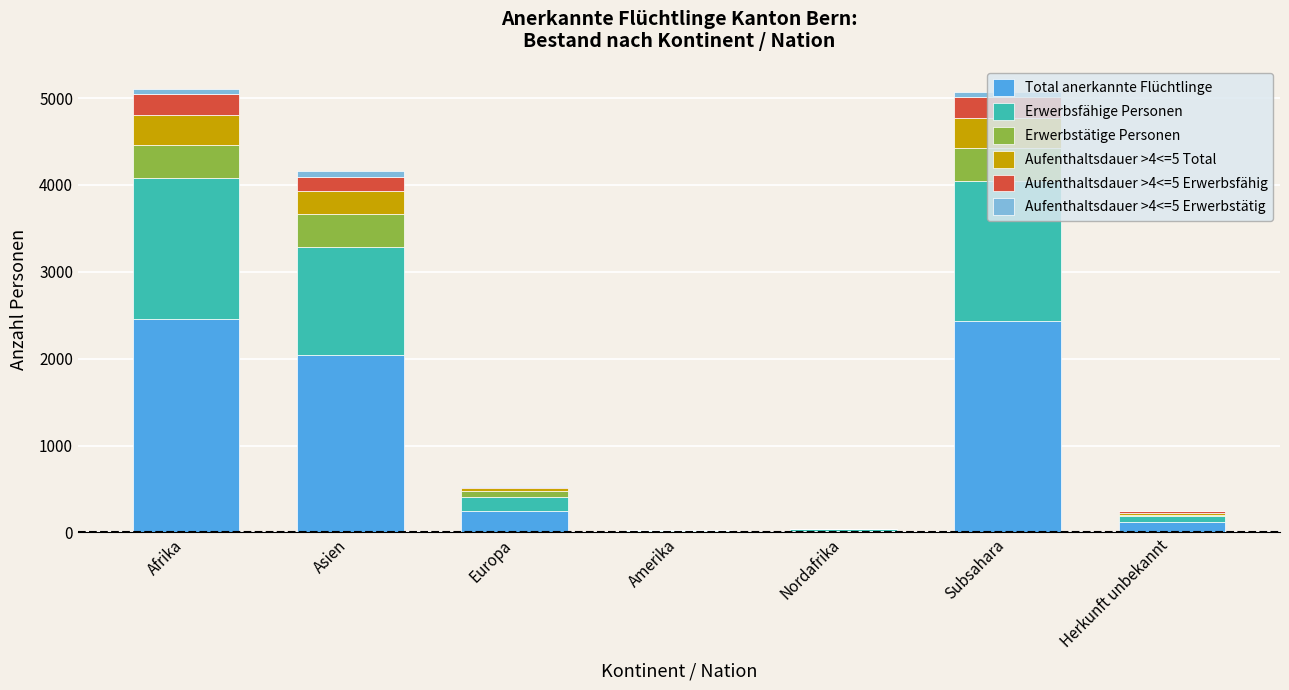

At which category is the sum across all series the highest?

Afrika